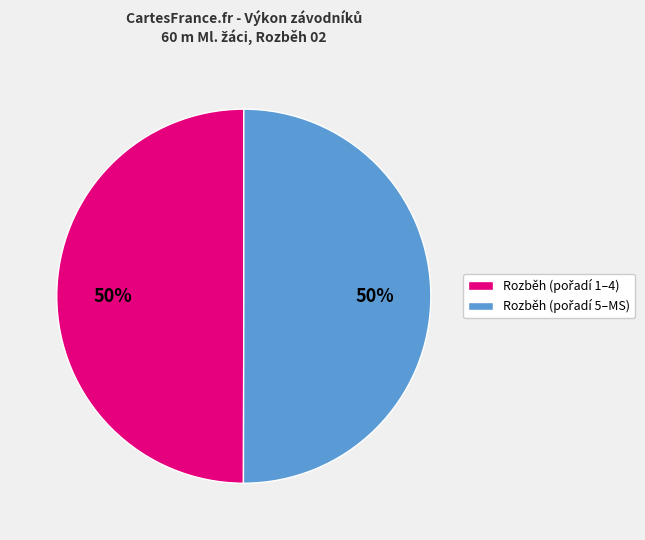

How many segments does this pie chart have?

2